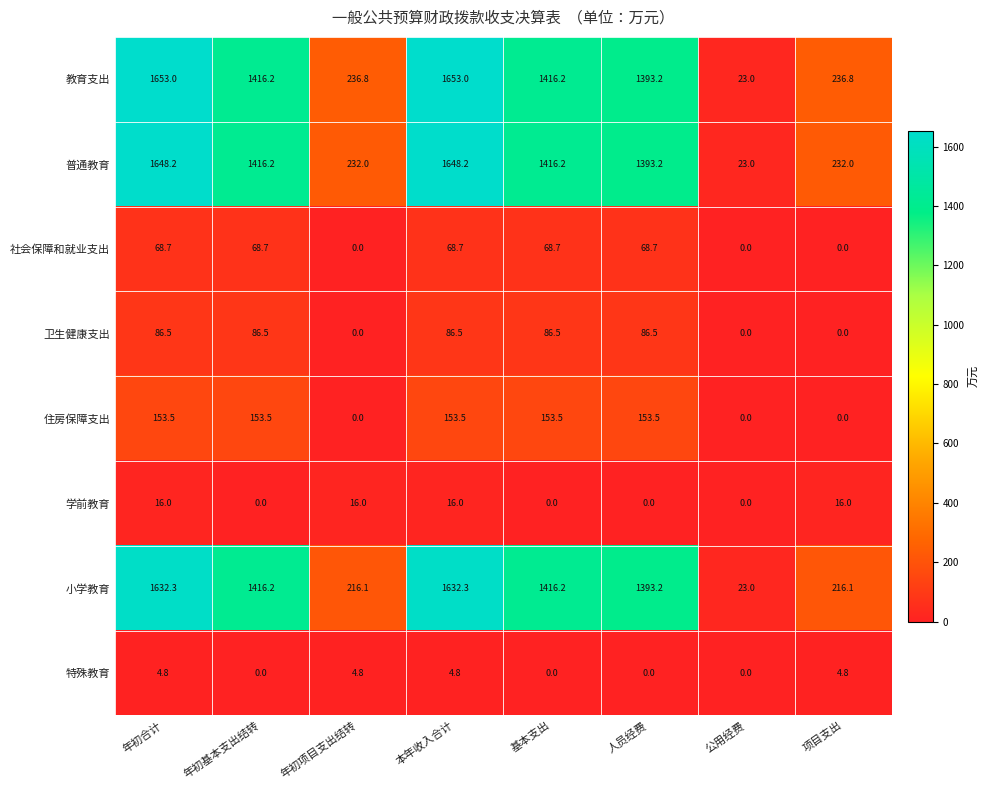

The value of 特殊教育 at 人员经费 is 0.0. True or false?

True